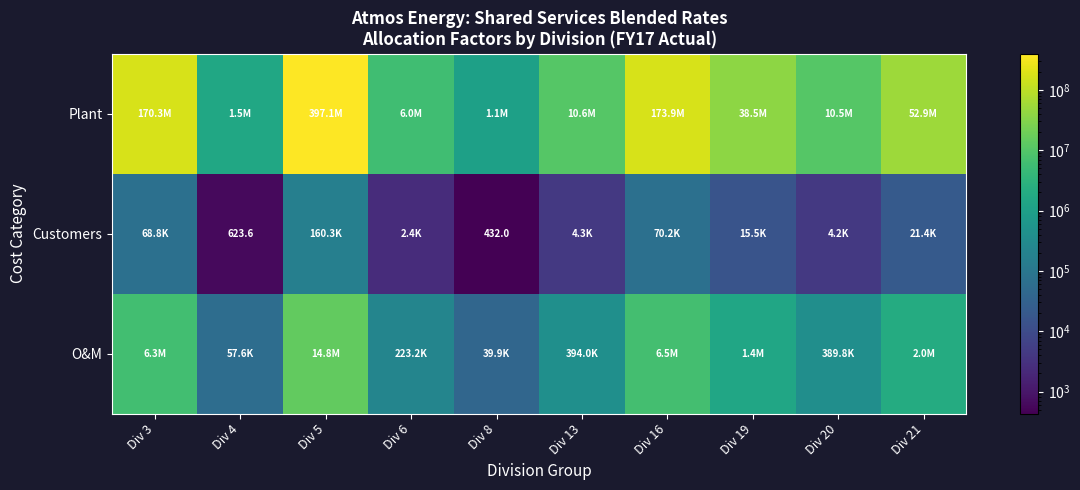

Is the value of O&M at Div 3 greater than the value of Customers at Div 21?

Yes